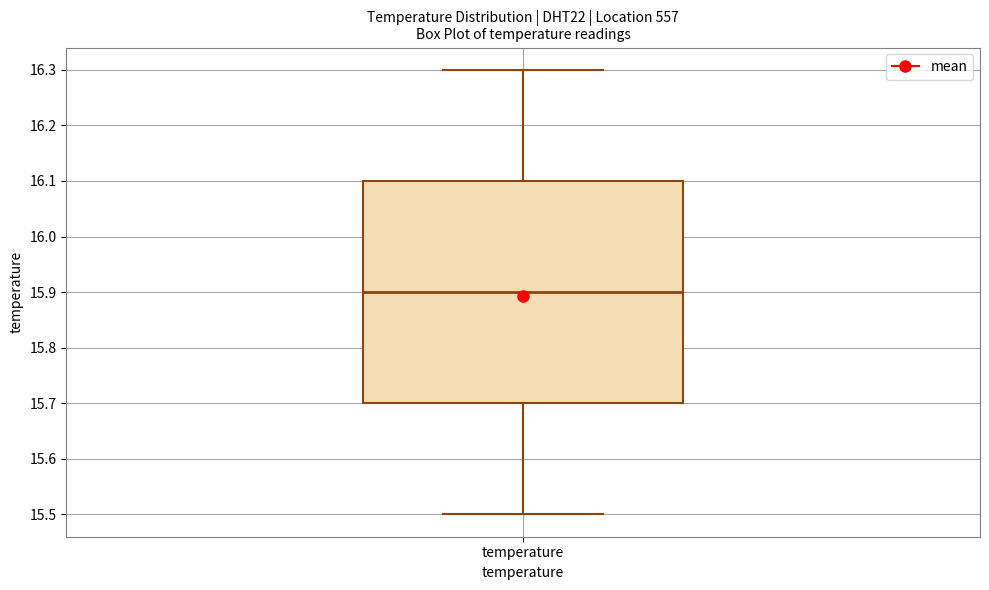

Where is the lower edge of the box for temperature on the y-axis? The values are not printed on the chart, so give them approximately, as read against the axis.

15.7